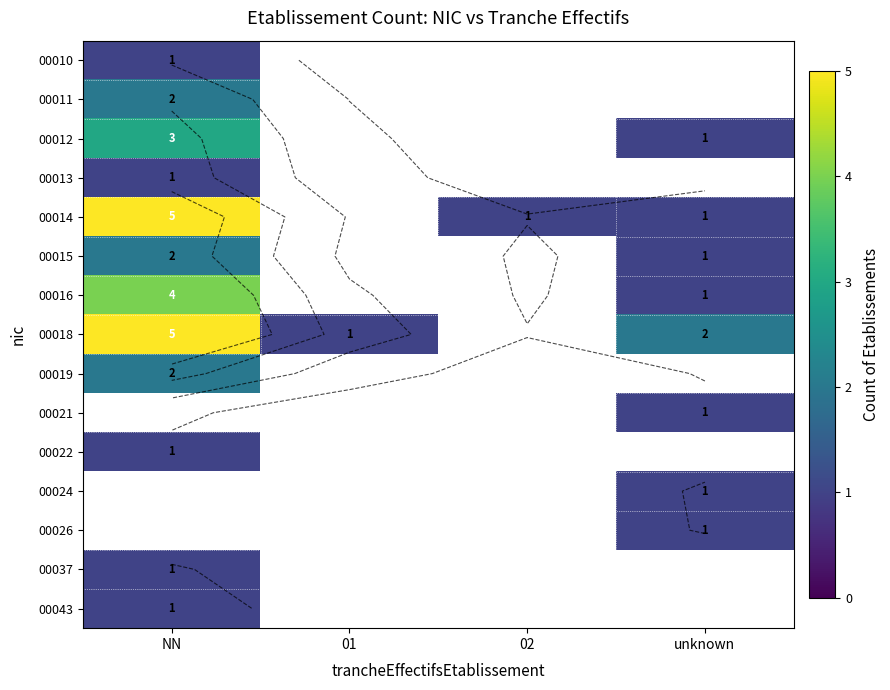

Which has a higher value, 01 or NN?

NN